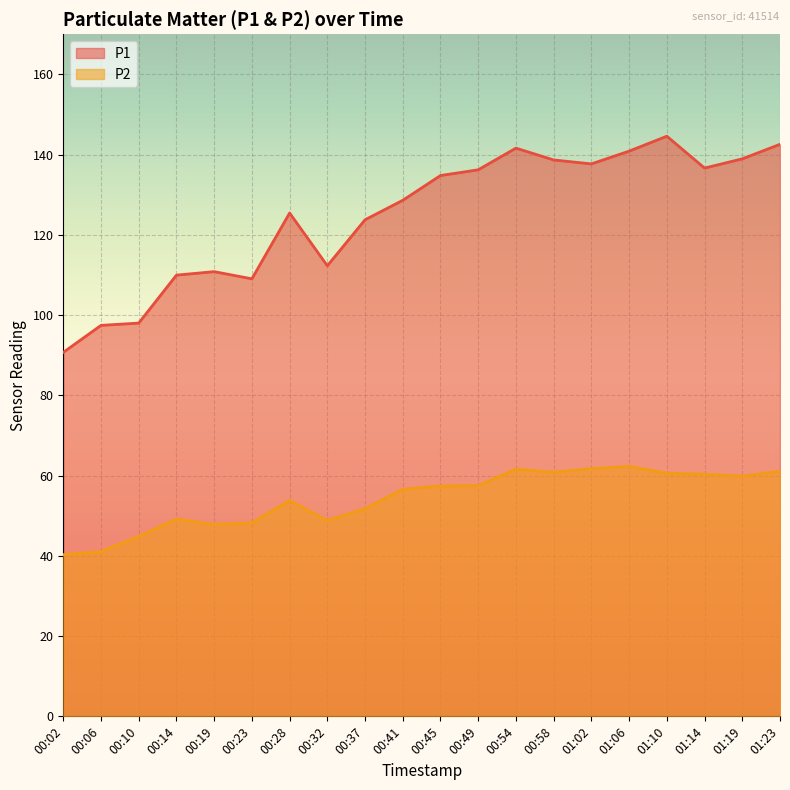

True or false: P2 has a value of 67.3 at 00:23.

False